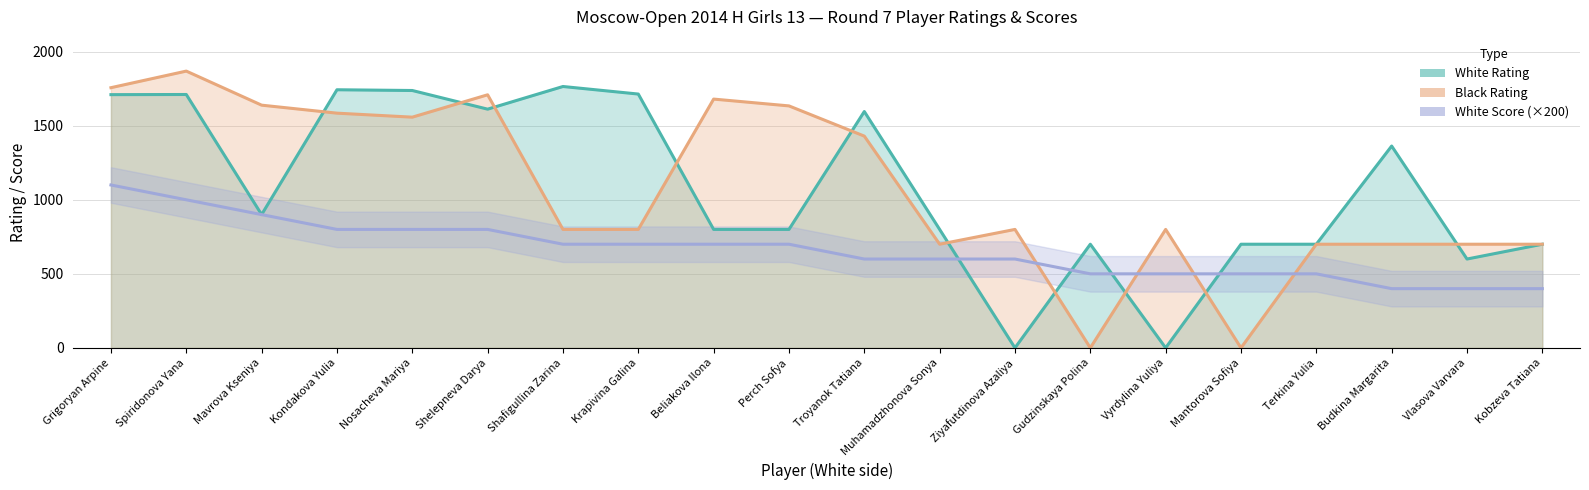

Which category has the highest value in the Black Rating series?

Spiridonova Yana